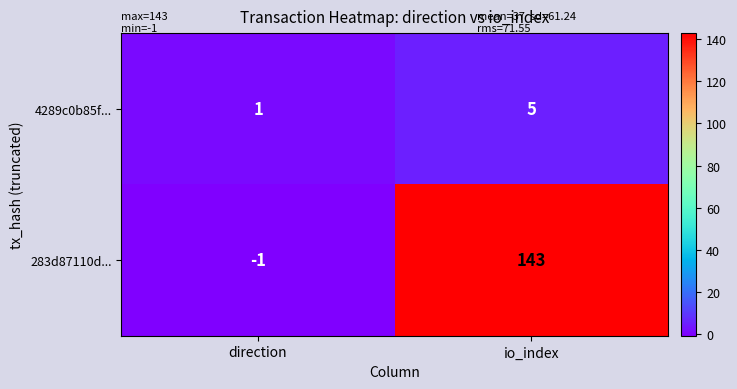

How many negative values does the 283d87110d... series have?

1